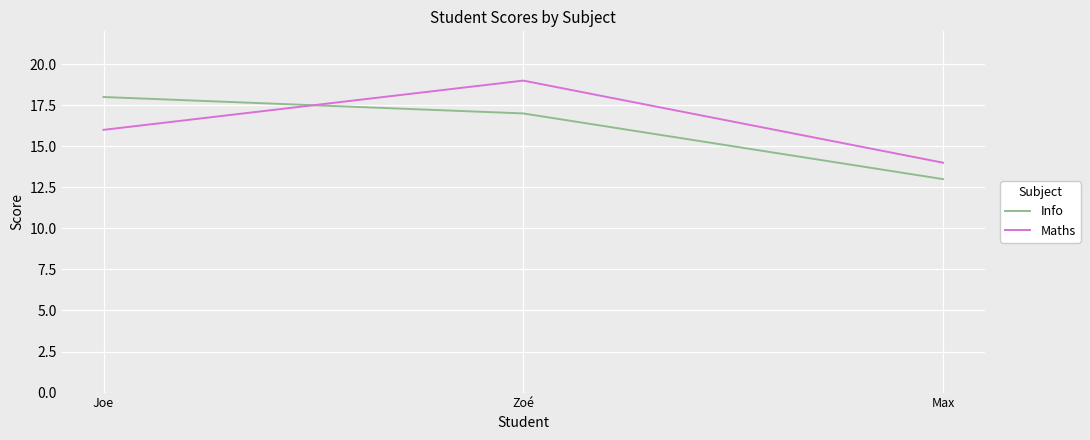

Is it true that Maths equals 34 at Zoé?

False